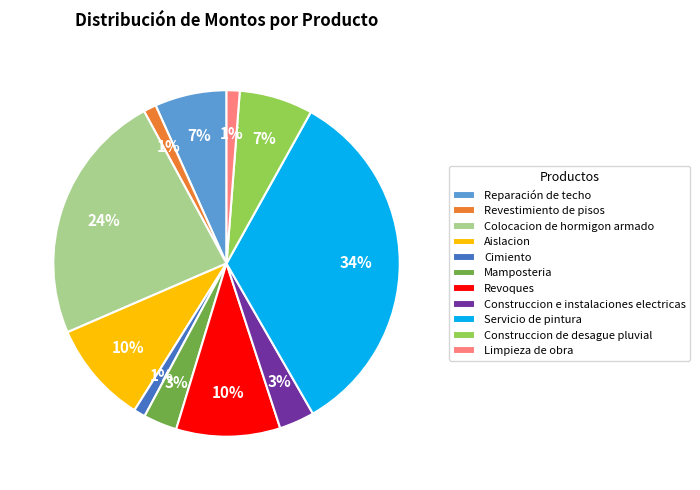

Is there a majority slice in this chart?

No